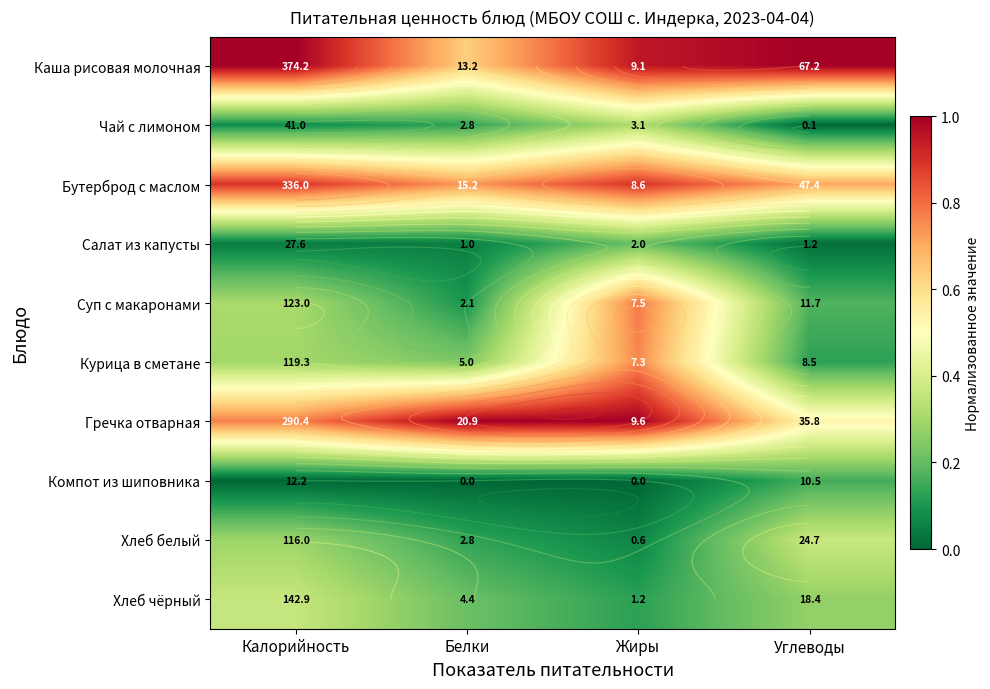

True or false: Компот из шиповника has a value of 0.0 at Жиры.

True